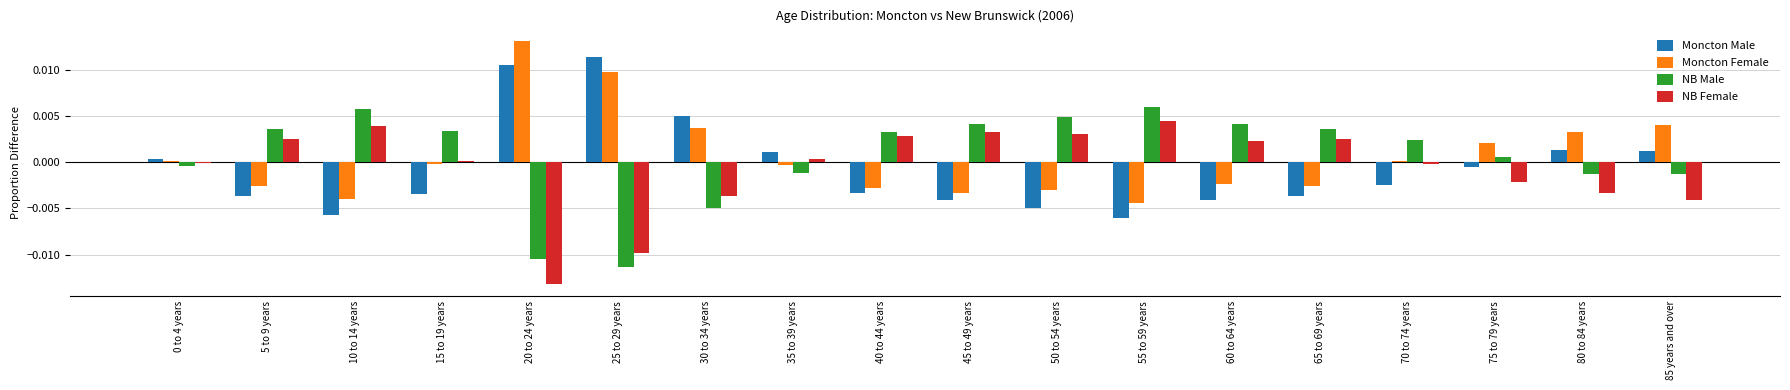

How many values in NB Female are above zero?

10